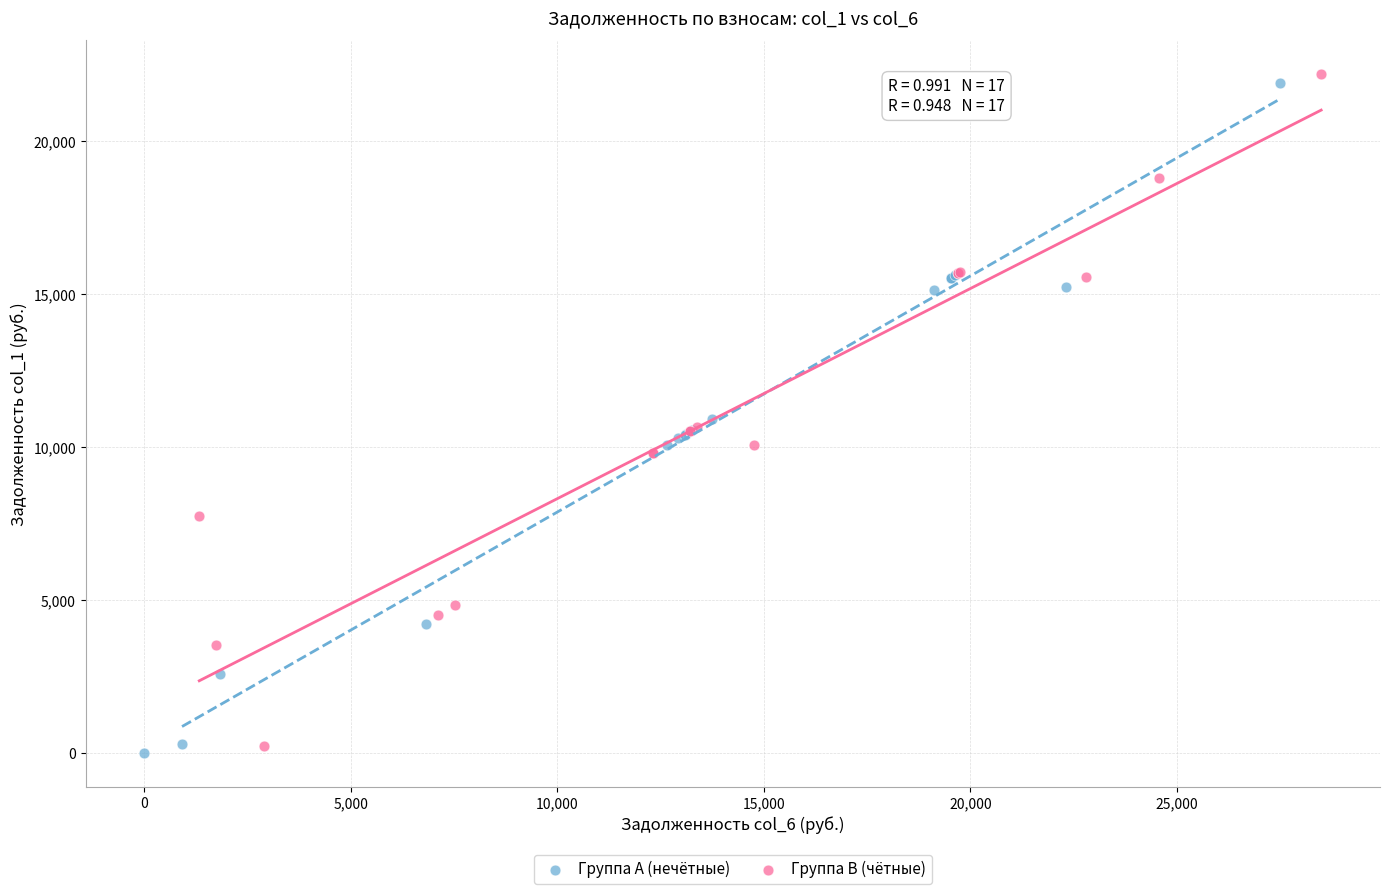

What are all the series names shown in the legend?

Группа A (нечётные), Группа B (чётные)